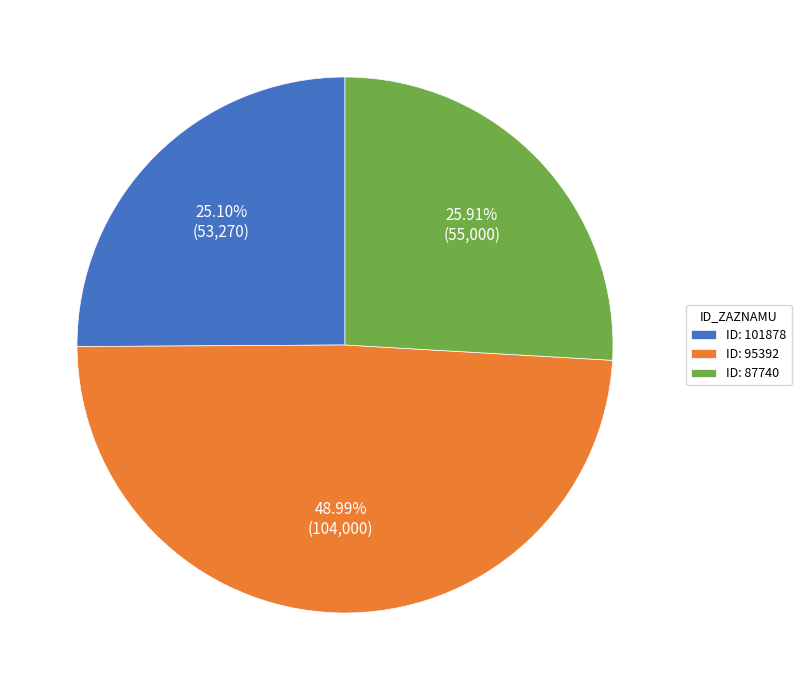

Is ID: 87740 the majority of the pie?

No